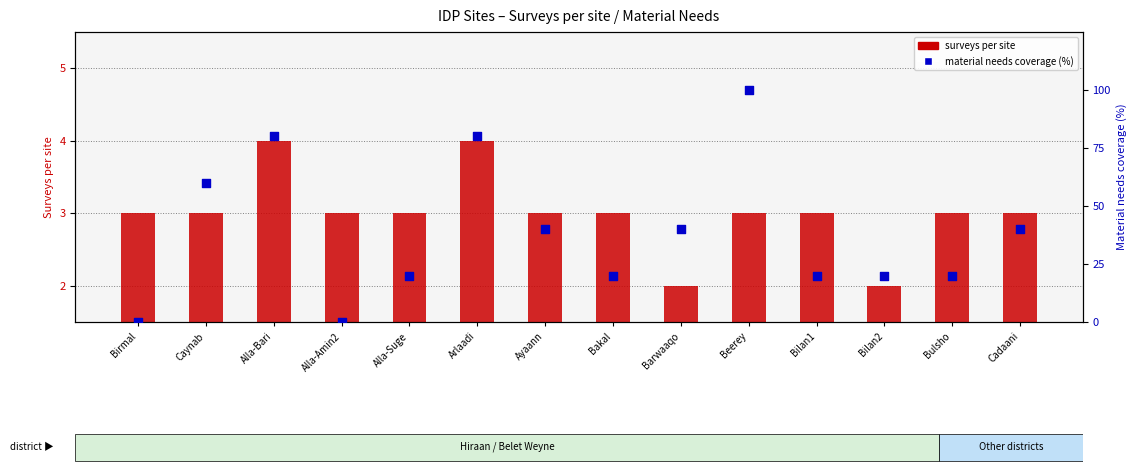

Which series has the largest total across all categories?

material needs index (% of categories)